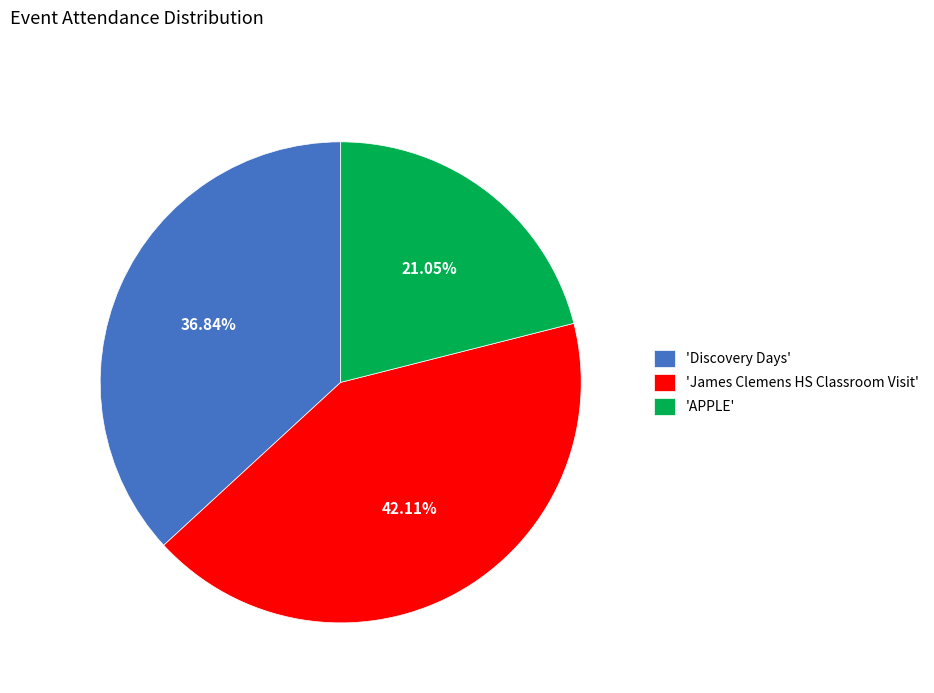

Does any single category account for the majority?

No